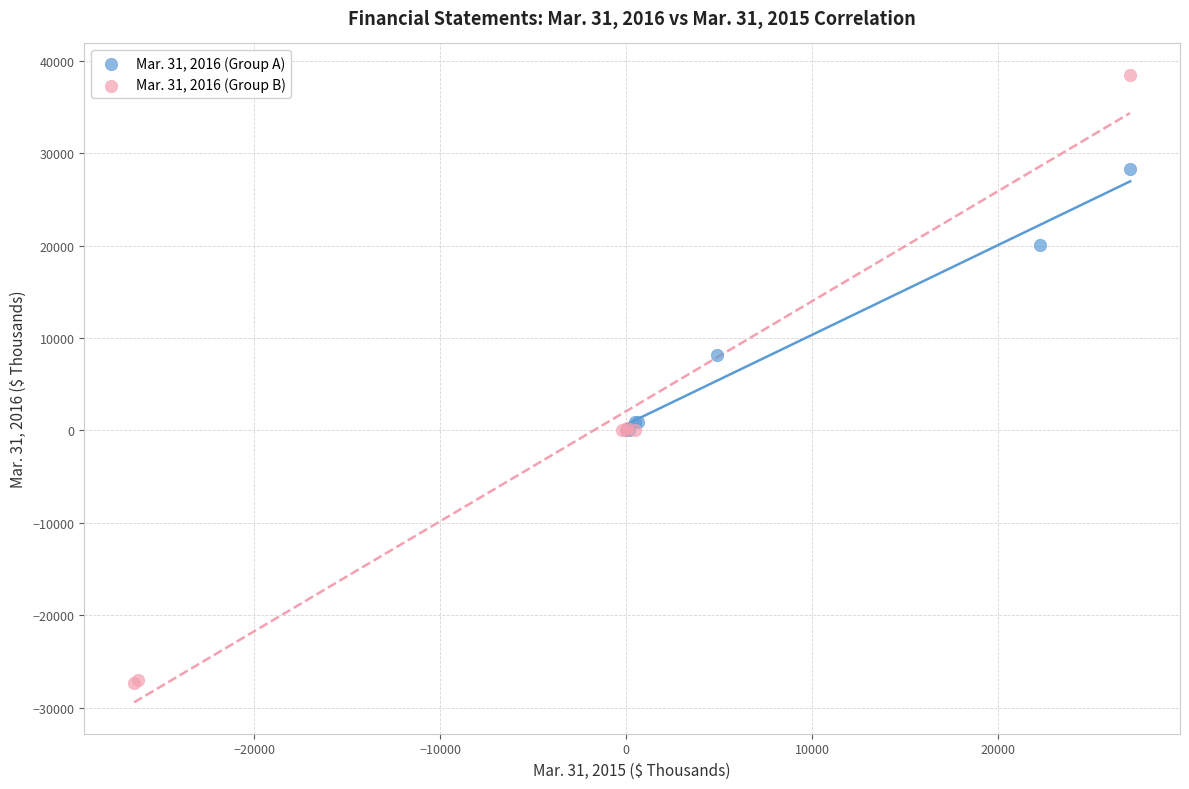

Which series contains the highest Y value?

Mar. 31, 2016 (Group B)